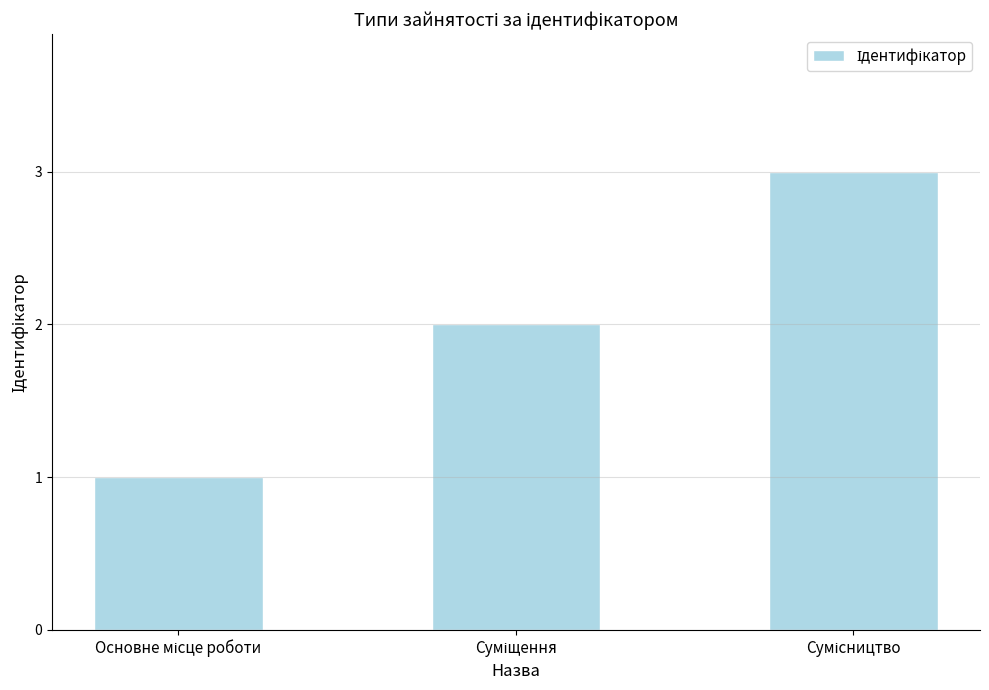

Reading left to right, list all the values displayed in this chart.

1	2	3